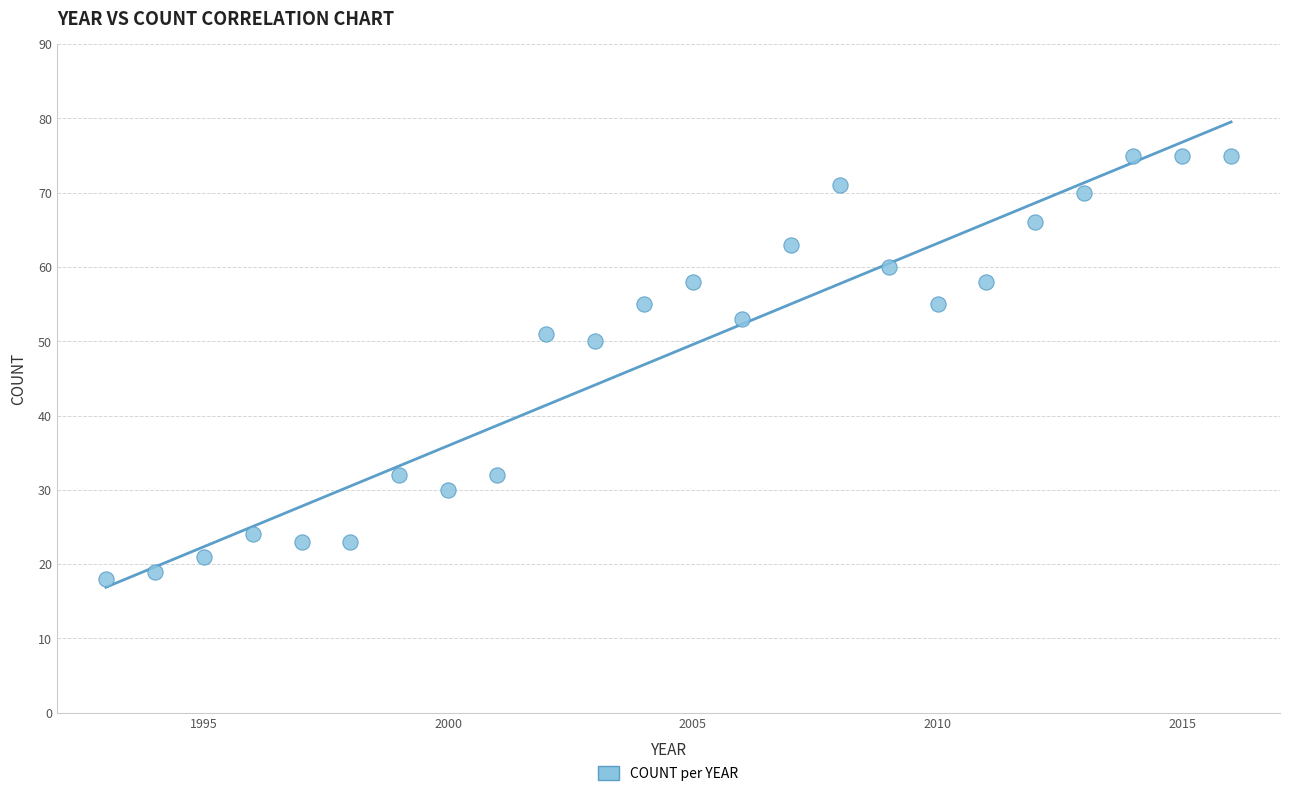

What is the range of X values (max minus min)?

23